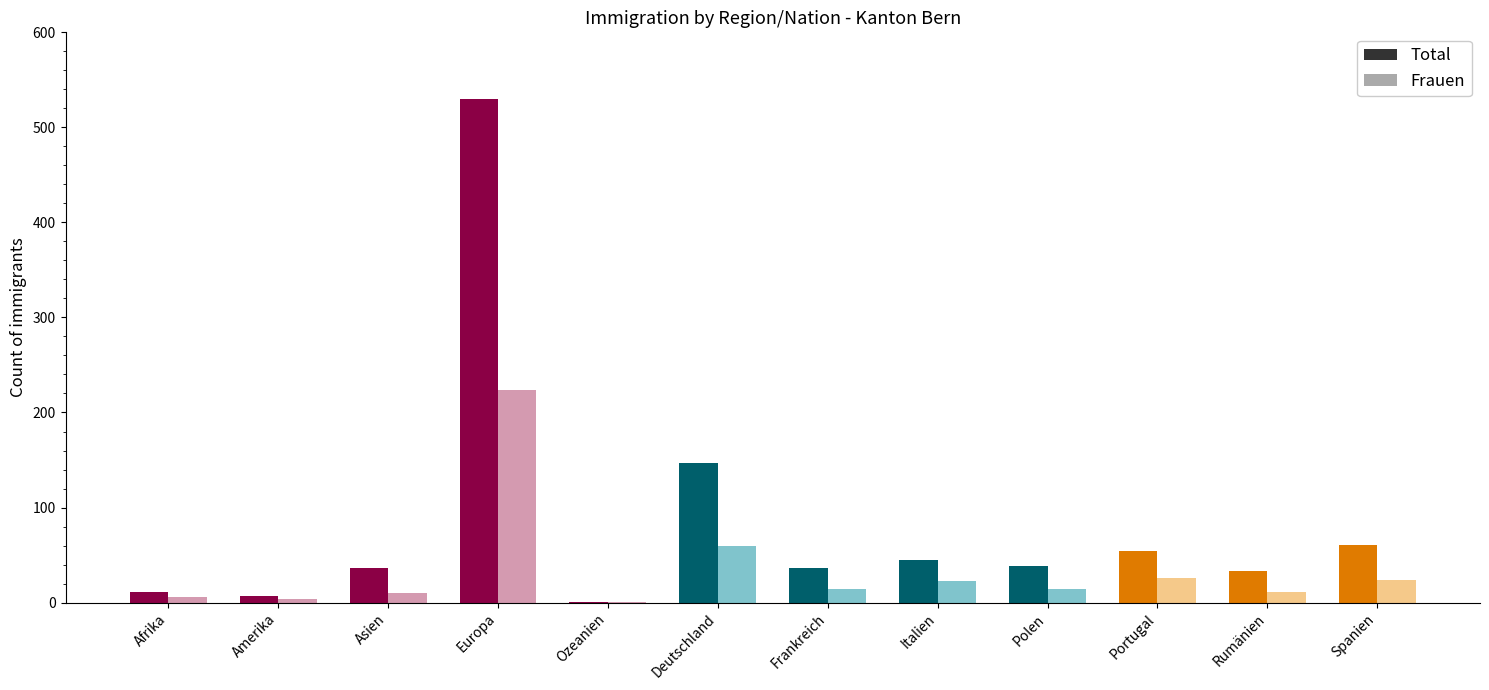

What are all the series names shown in the legend?

Total, Frauen